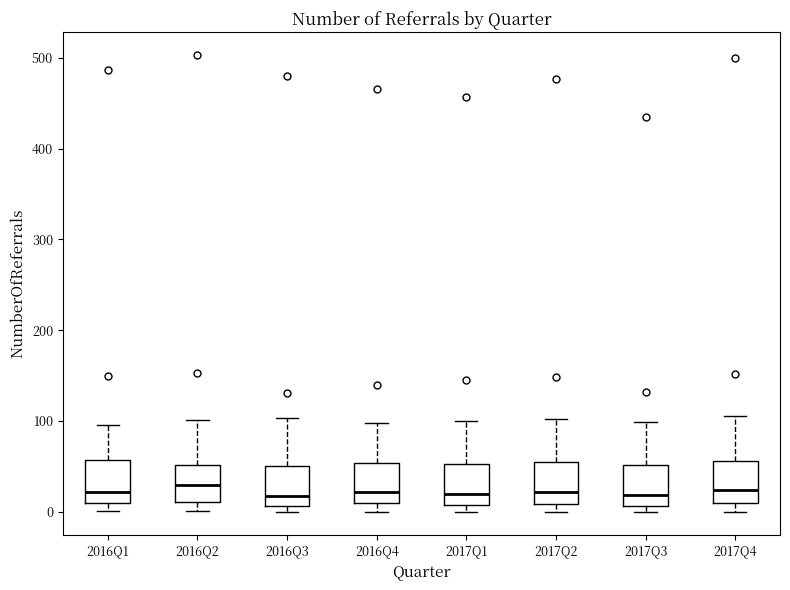

Reading left to right, transcribe this box plot: for each box, give where its median line is, the range the box spans, and where its two whiskers end, as read against the y-axis. The values are not printed on the chart, so give them approximately, as read against the axis.

2016Q1: median 20, box 10 to 60, whiskers 0 to 100
2016Q2: median 30, box 10 to 50, whiskers 0 to 100
2016Q3: median 20, box 10 to 50, whiskers 0 to 100
2016Q4: median 20, box 10 to 50, whiskers 0 to 100
2017Q1: median 20, box 10 to 50, whiskers 0 to 100
2017Q2: median 20, box 10 to 50, whiskers 0 to 100
2017Q3: median 20, box 10 to 50, whiskers 0 to 100
2017Q4: median 20, box 10 to 60, whiskers 0 to 110